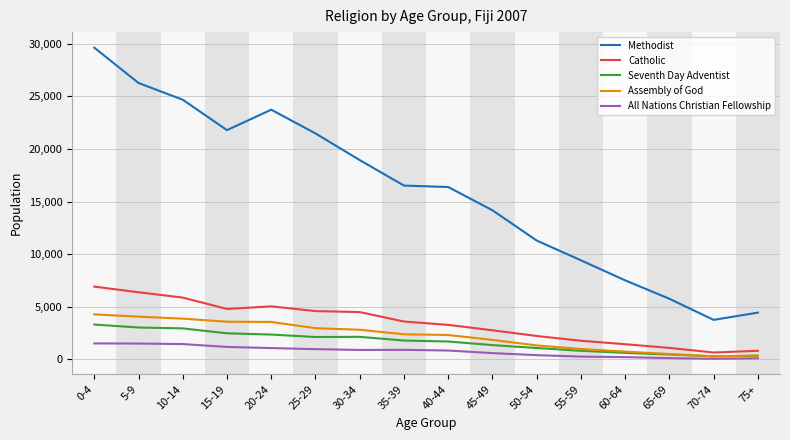

Which category has the highest value across all series?

0-4